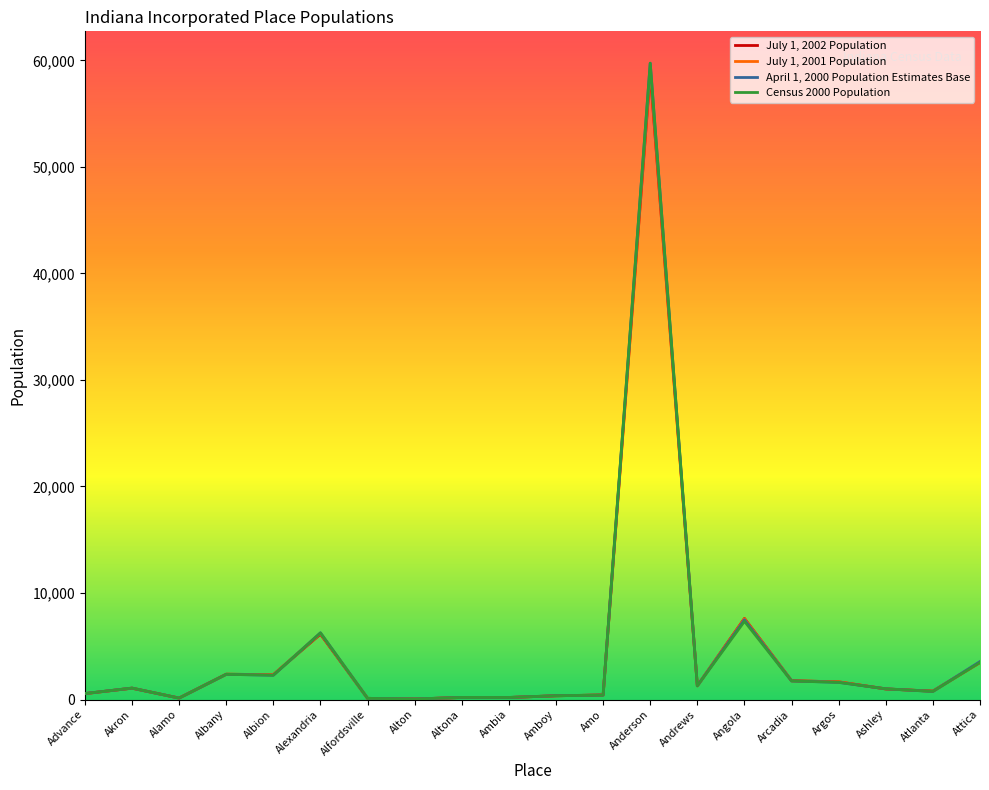

How many categories are shown in the chart?

20